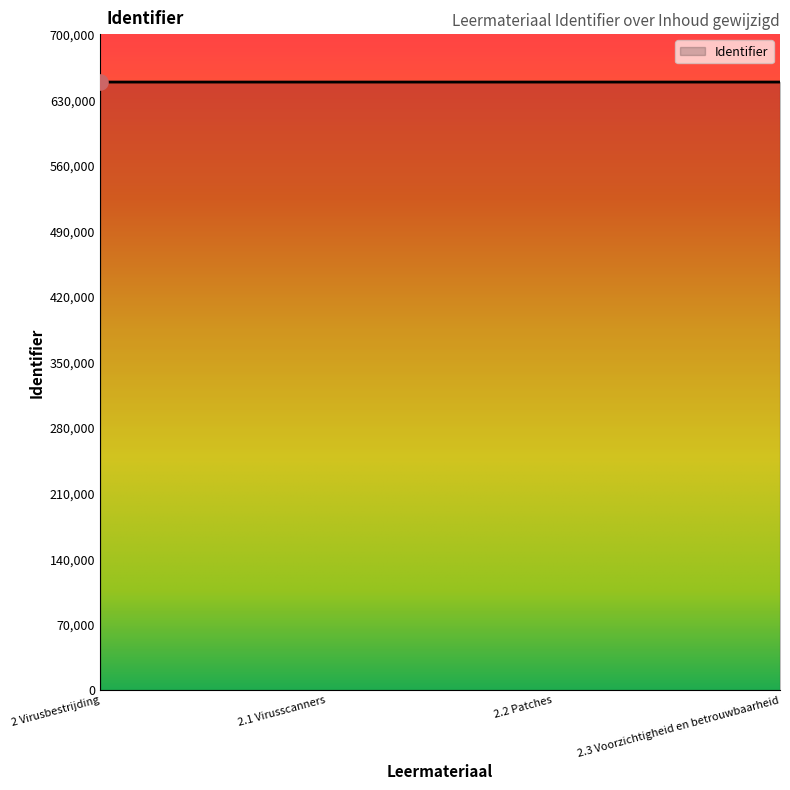

What is the ratio of the value at 2.1 Virusscanners to the value at 2.2 Patches?

1.0